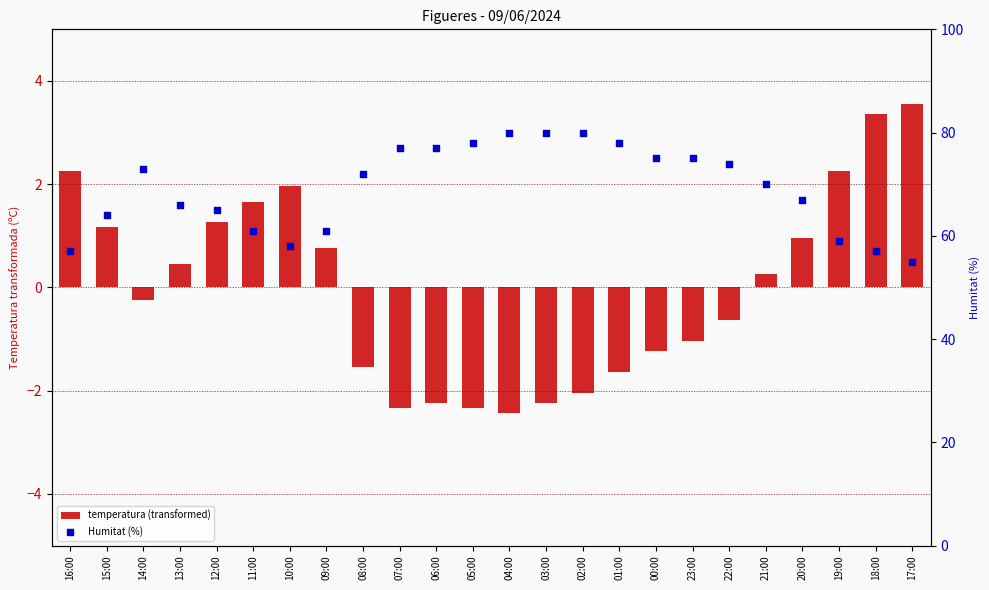

Which series contains the lowest Y value?

temperatura (transformed)